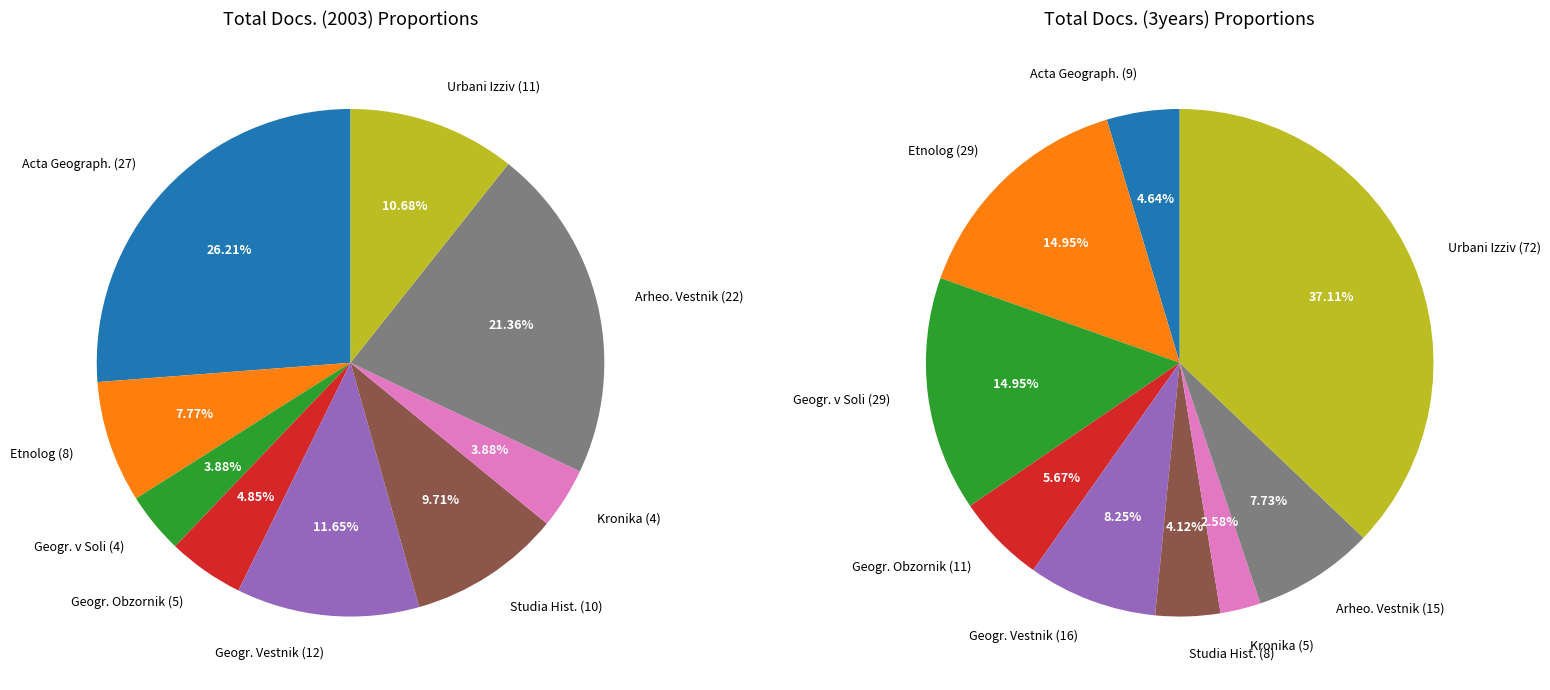

To the nearest percent, what is the average slice percentage?

11%